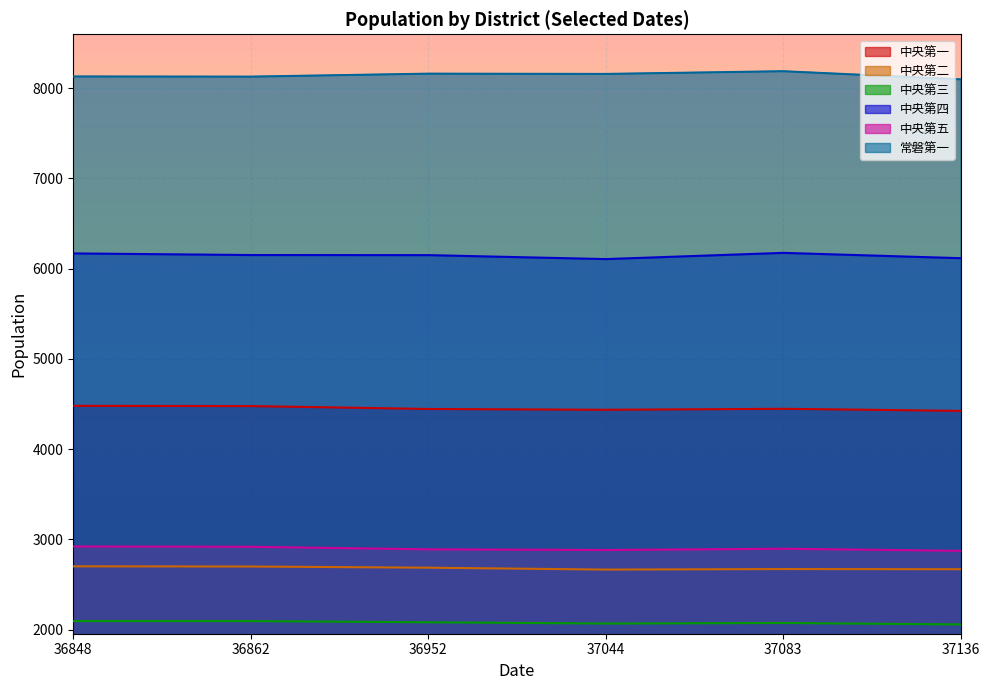

Reading left to right, transcribe all the data shown in this chart.

中央第一: 4480	4477	4445	4436	4447	4424
中央第二: 2701	2699	2686	2665	2671	2669
中央第三: 2094	2094	2081	2067	2073	2057
中央第四: 6169	6151	6150	6106	6175	6116
中央第五: 2921	2918	2889	2882	2896	2873
常磐第一: 8130	8128	8161	8158	8188	8098